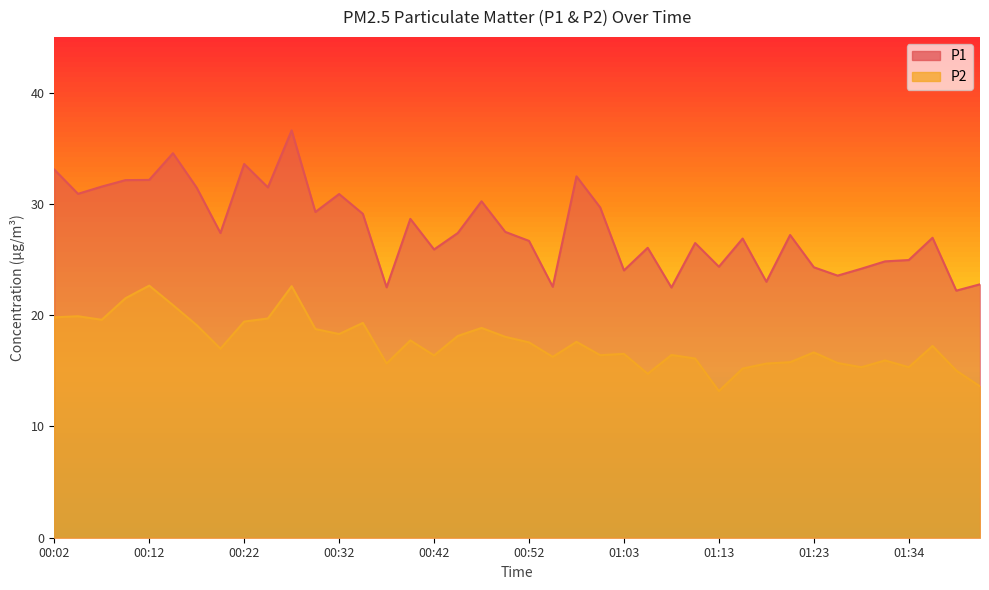

True or false: P1 and P2 intersect in this chart.

False